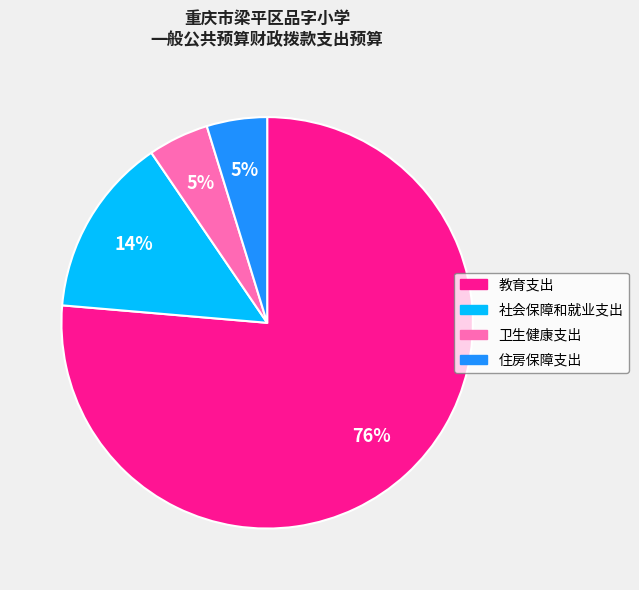

Combined, do 卫生健康支出 and 社会保障和就业支出 account for over 50%?

No